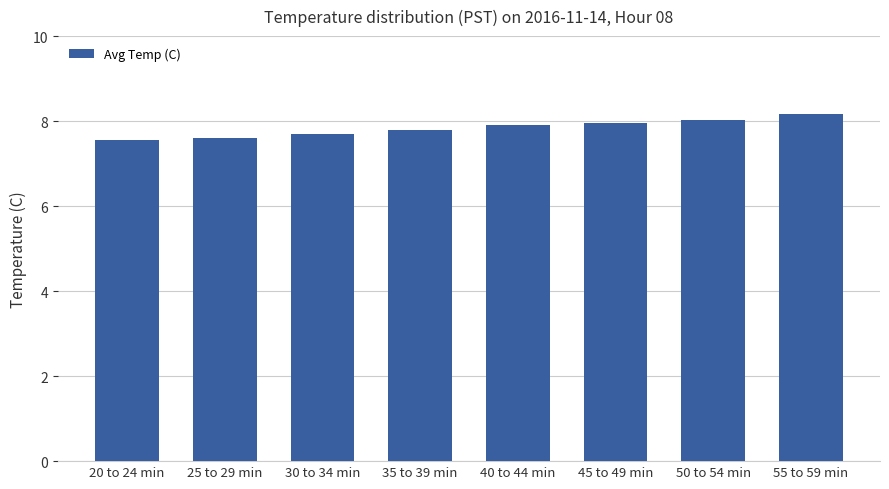

What is the value of the 8th bar from the left?

8.2